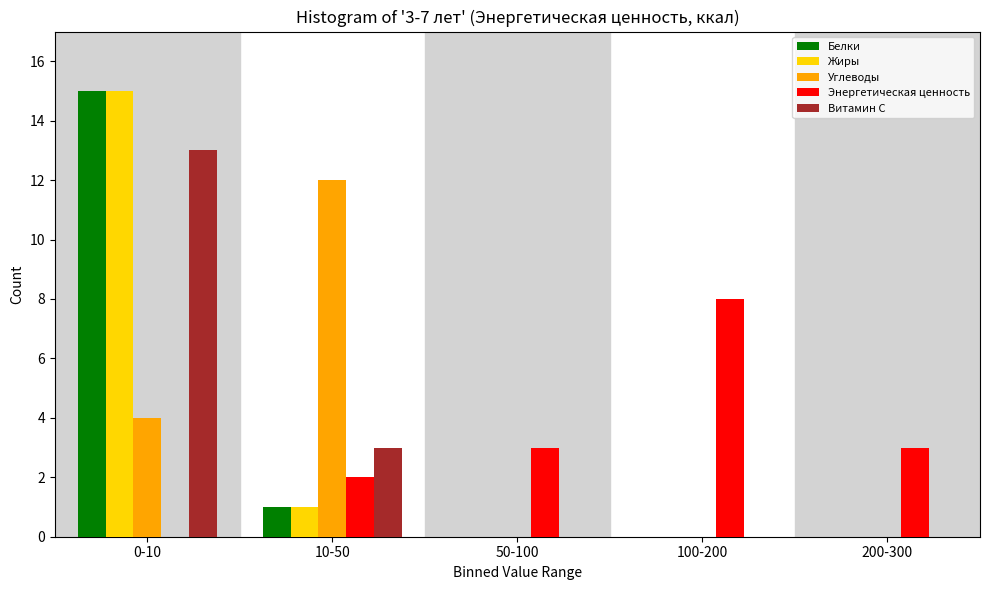

Reading left to right, what are all the values shown in this chart?

Белки: 0-10=15	10-50=1	50-100=0	100-200=0	200-300=0
Жиры: 0-10=15	10-50=1	50-100=0	100-200=0	200-300=0
Углеводы: 0-10=4	10-50=12	50-100=0	100-200=0	200-300=0
Энергетическая ценность: 0-10=0	10-50=2	50-100=3	100-200=8	200-300=3
Витамин С: 0-10=13	10-50=3	50-100=0	100-200=0	200-300=0